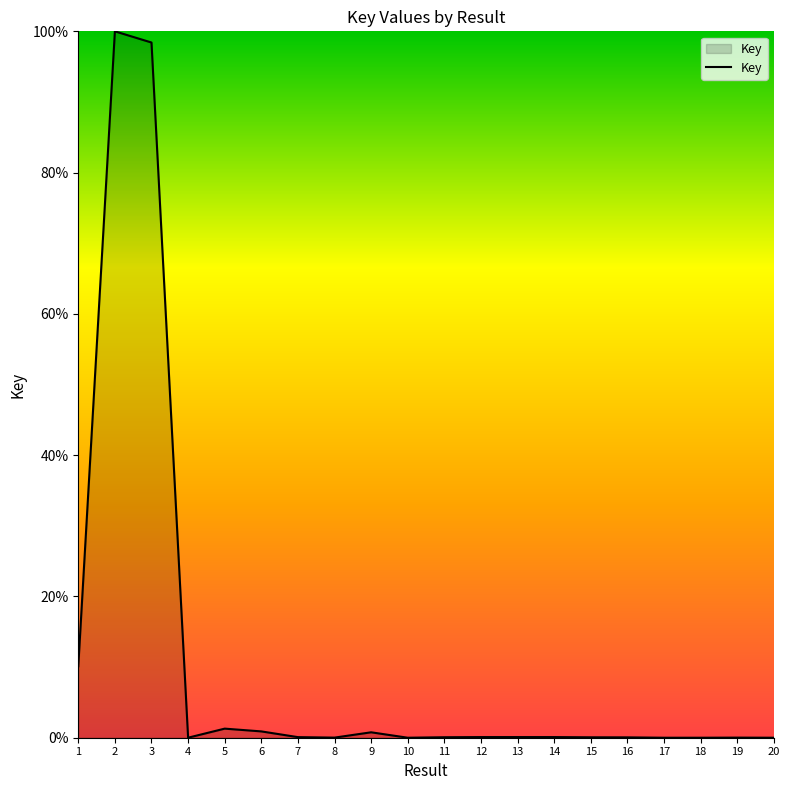

What is the maximum value shown in the chart?

100.0